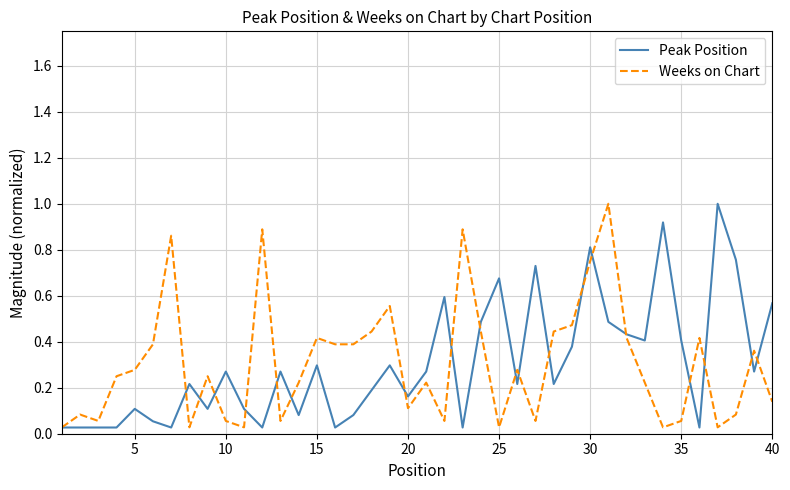

What is the greatest value displayed?

1.0